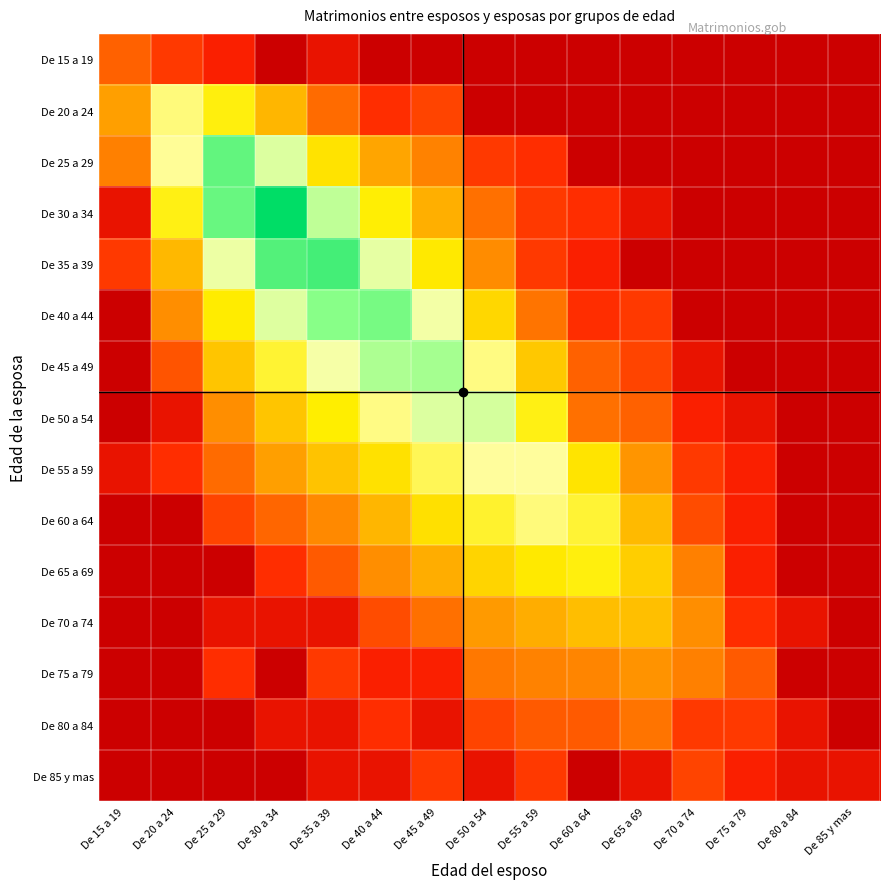

How many categories are shown in the chart?

15